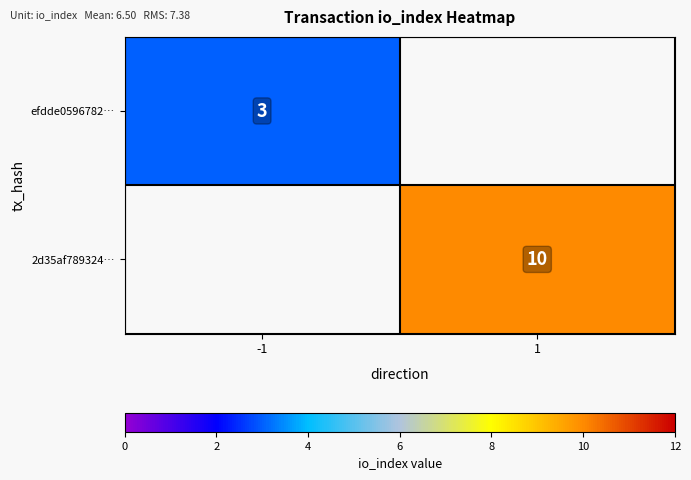

How many distinct data groups are displayed?

2